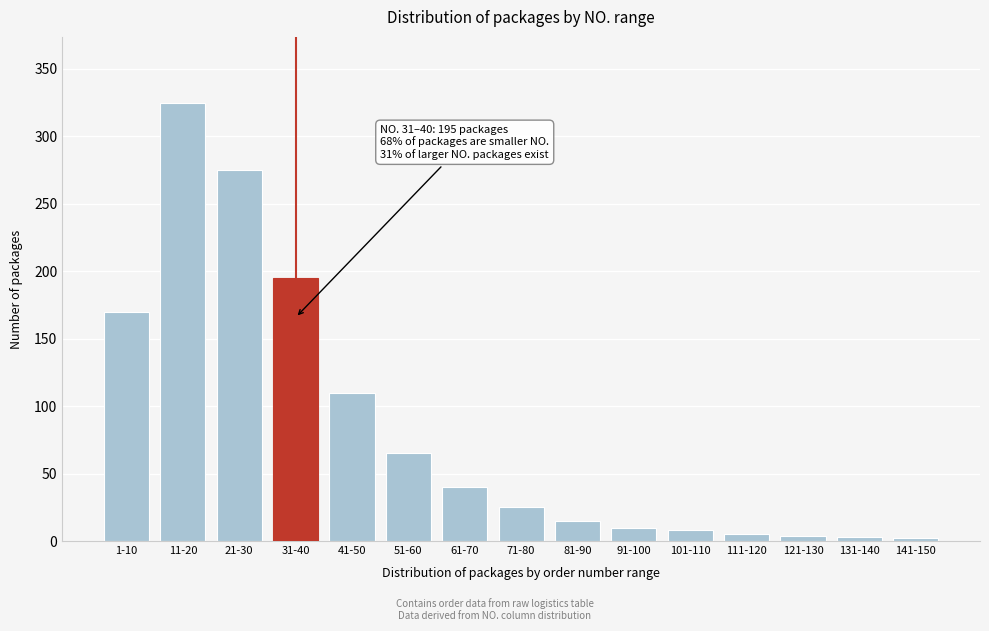

At which label is the value closest to 163?

1-10